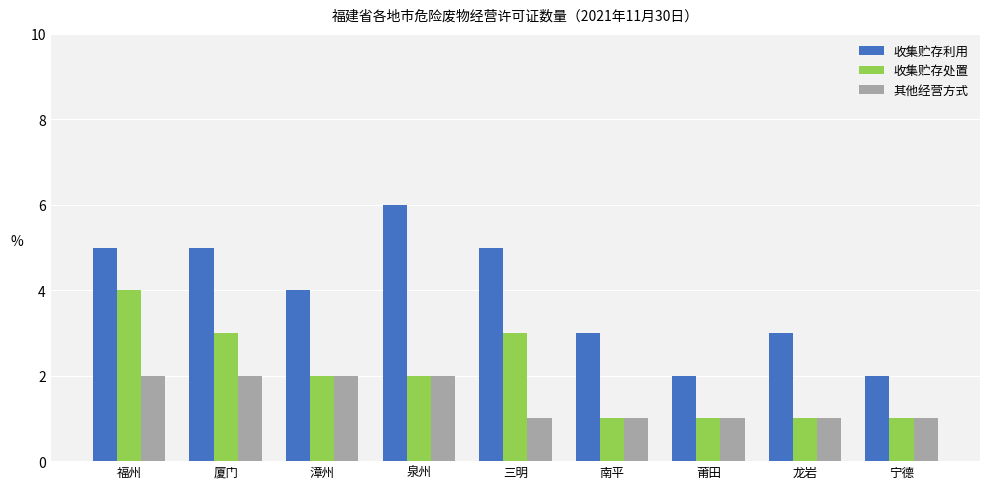

Is the value of 其他经营方式 at 漳州 greater than the value of 收集贮存处置 at 龙岩?

Yes